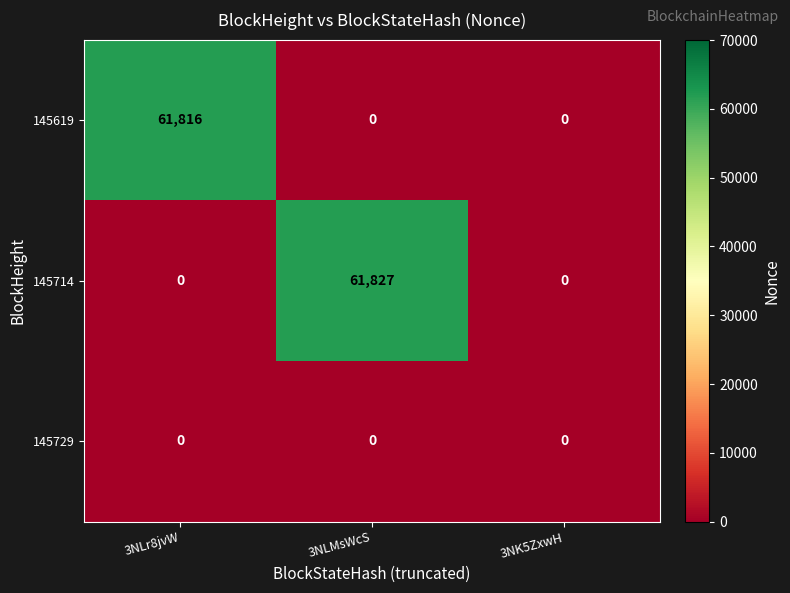

List the series in order of their peak value, lowest first.

145729, 145619, 145714